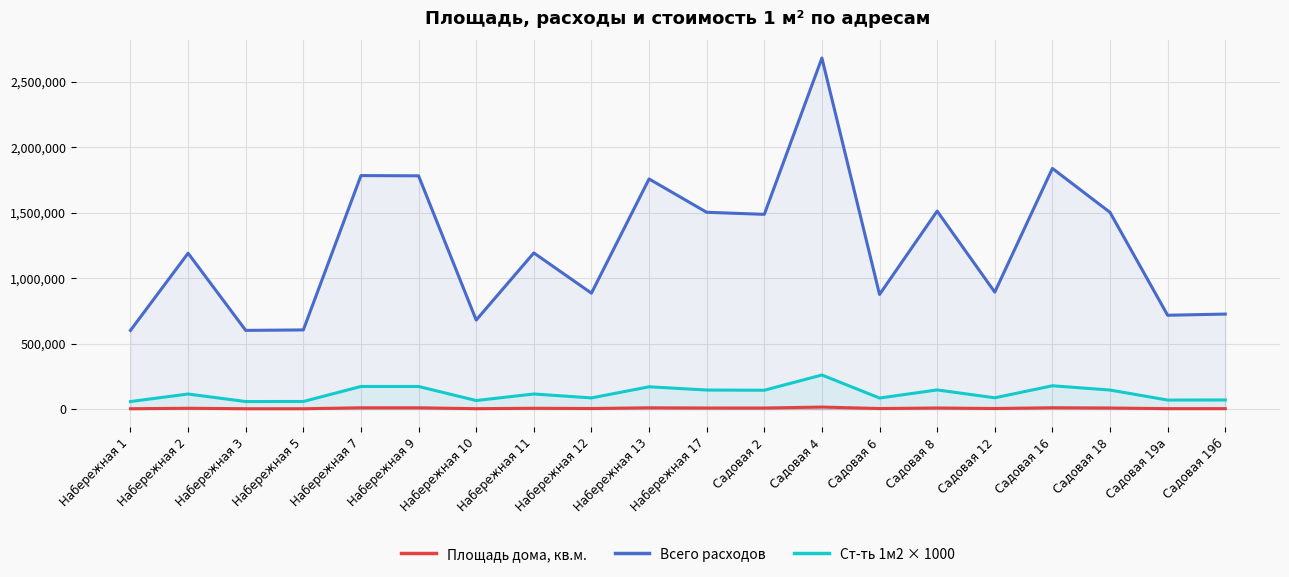

What is the sum of all Ст-ть 1м2 × 1000 values?

2416394.1